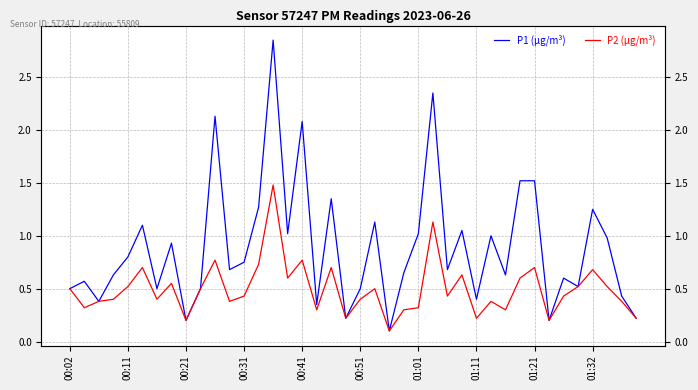

At which label is P1 (µg/m³) closest to 1?

29